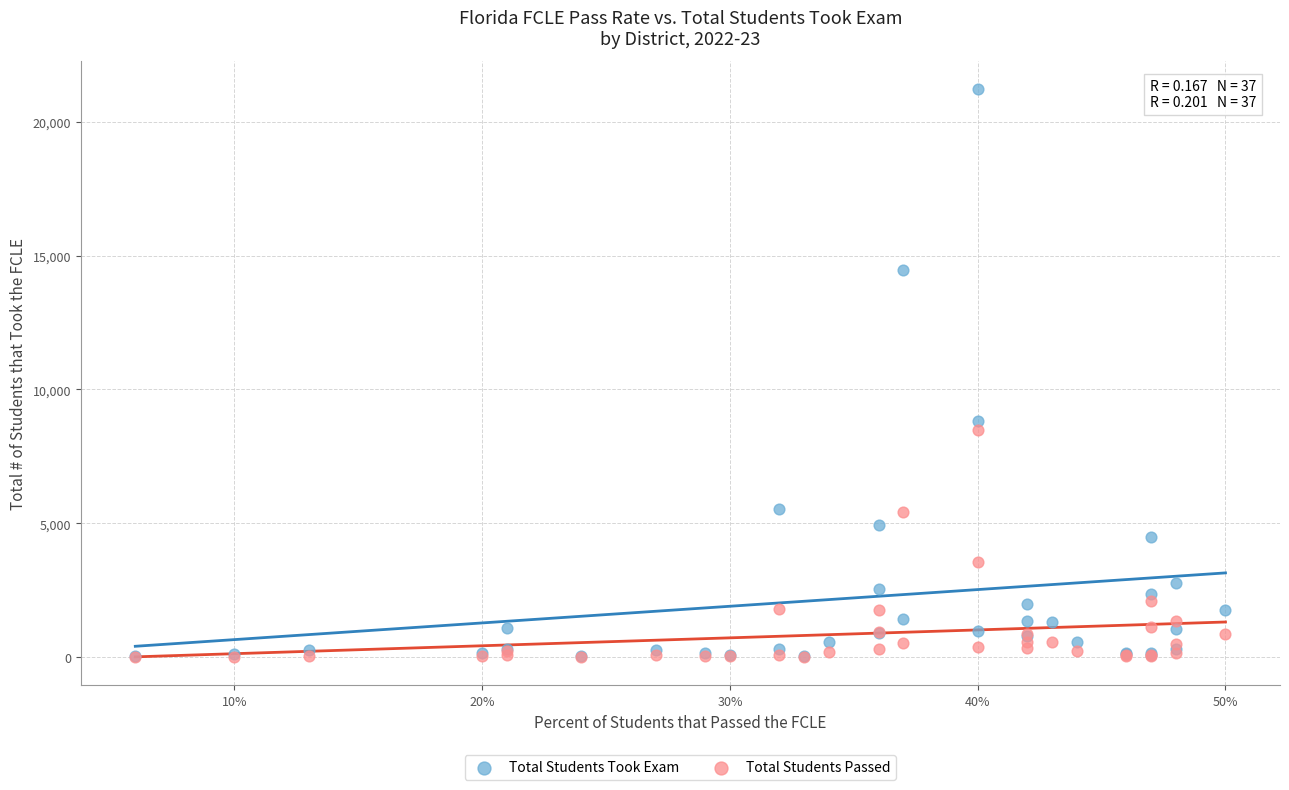

Across all series, what Y value is closest to 10613?

8836